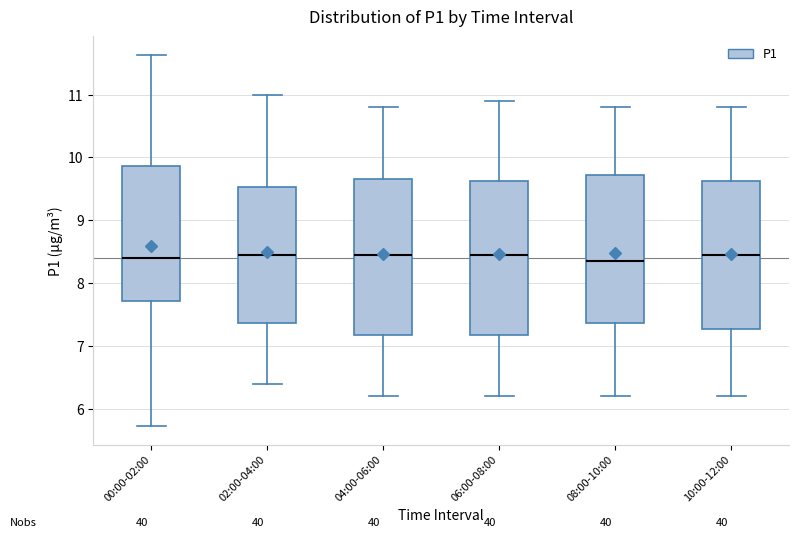

Where is the upper edge of the box for 00:00-02:00 on the y-axis? The values are not printed on the chart, so give them approximately, as read against the axis.

9.9